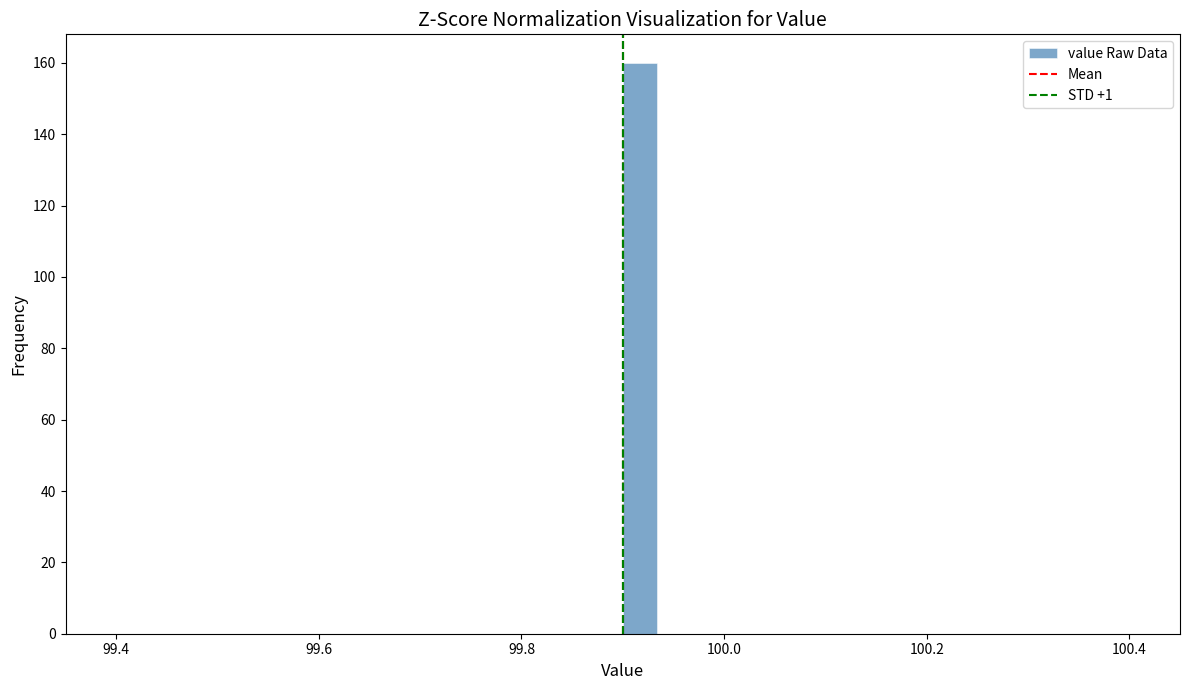

Around what value on the x-axis is the tallest bar? Give the approximate position of its centre, as read against the axis.

99.92